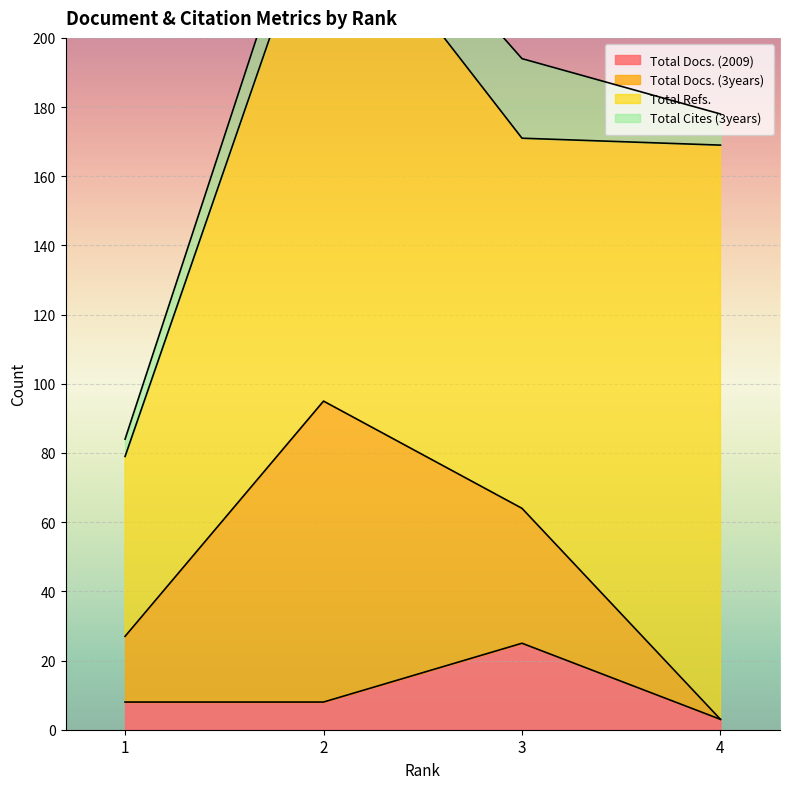

Reading right to left, list all the values displayed in this chart.

Total Docs. (2009): 3	25	8	8
Total Docs. (3years): 0	39	87	19
Total Refs.: 166	107	150	52
Total Cites (3years): 9	23	14	5